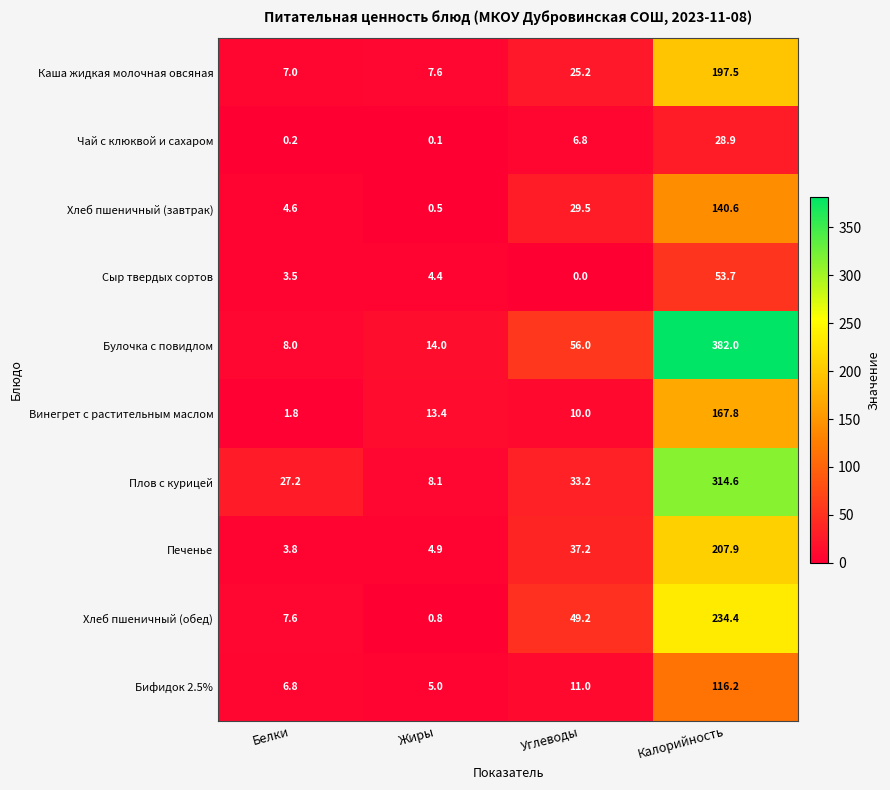

Where does the Винегрет с растительным маслом series first go above 13?

Жиры